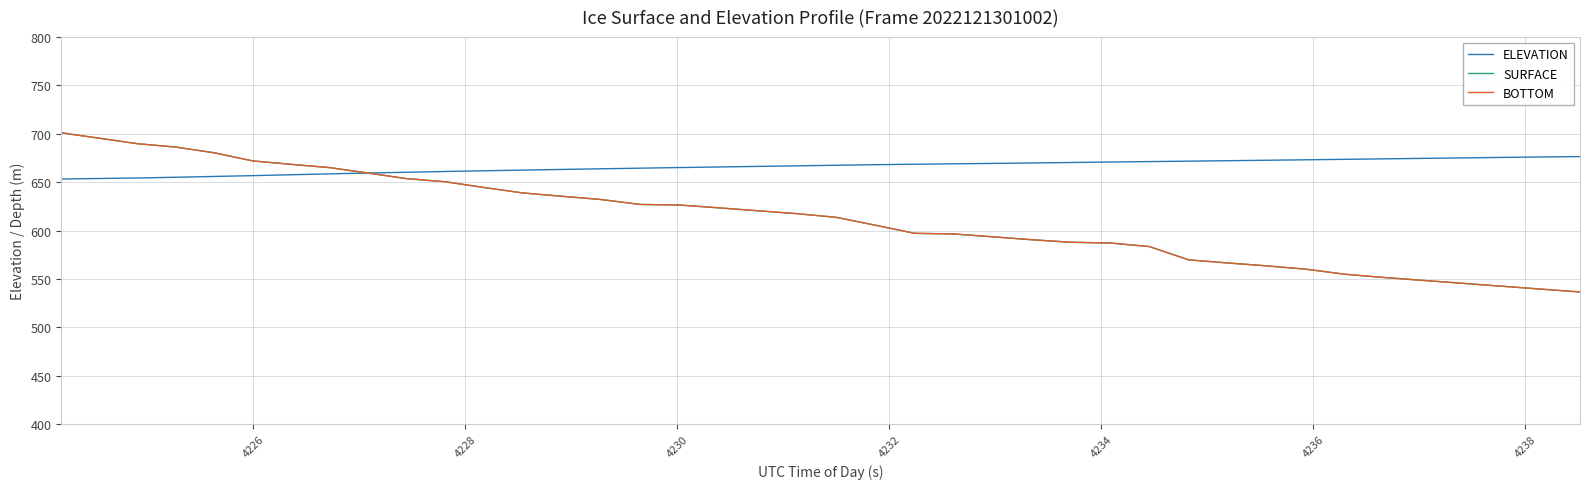

Does the chart have visible grid lines?

Yes